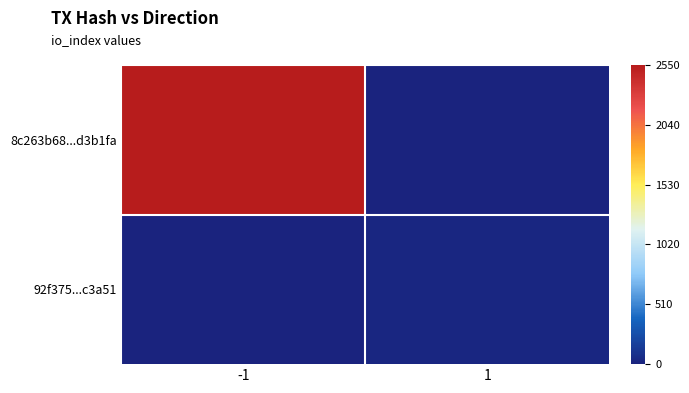

Reading left to right, list all the values displayed in this chart.

8c263b68...d3b1fa: -1=2550	1=0
92f375...c3a51: -1=0	1=20